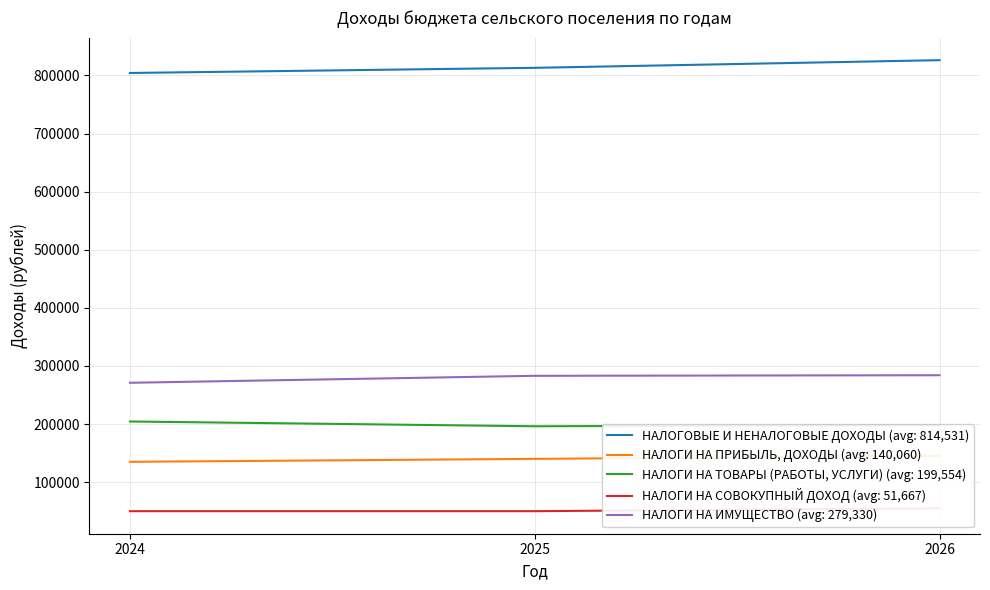

What is the sum of all НАЛОГИ НА ТОВАРЫ (РАБОТЫ, УСЛУГИ) values?

598663